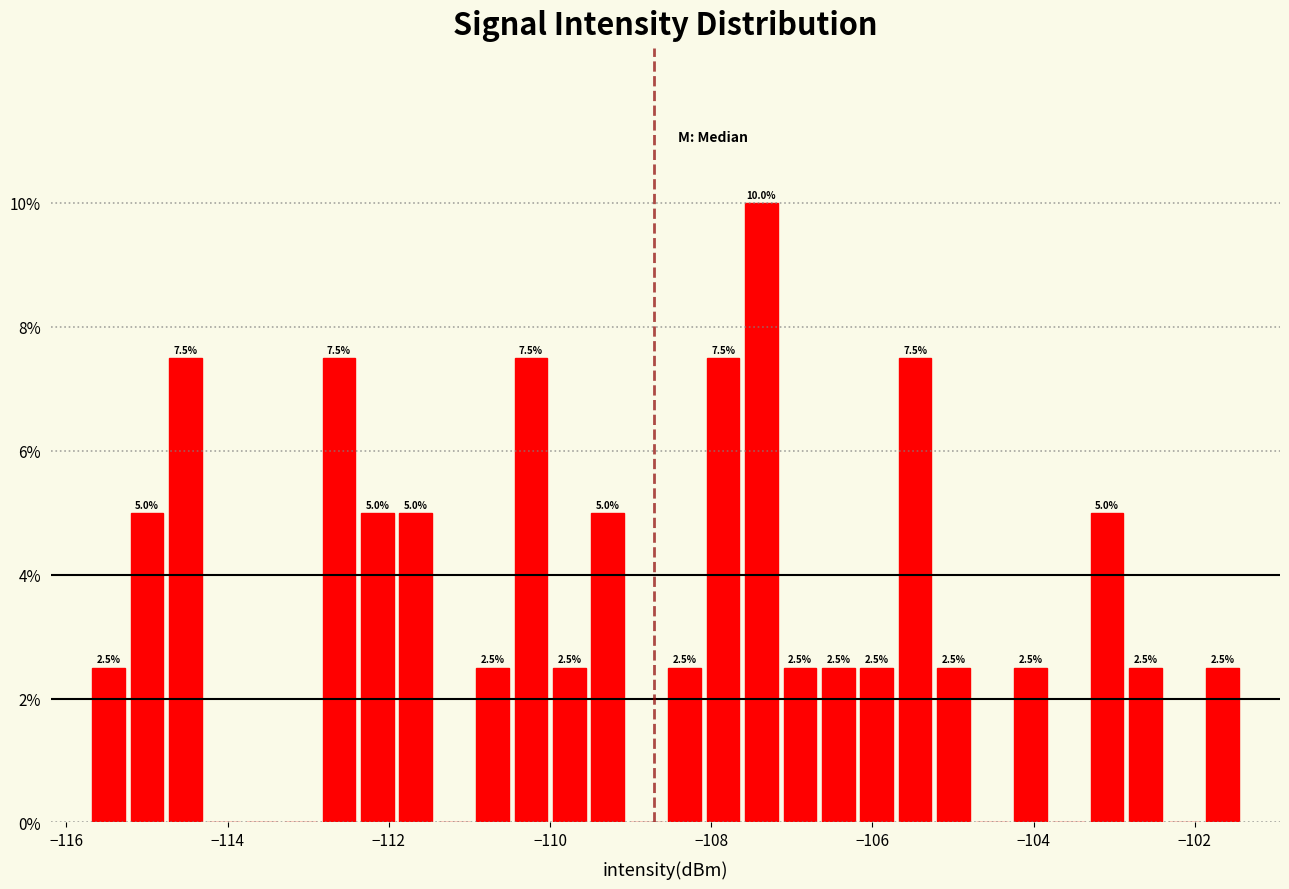

Read against the x-axis, roughly where is the centre of the tallest bar?

-107.4